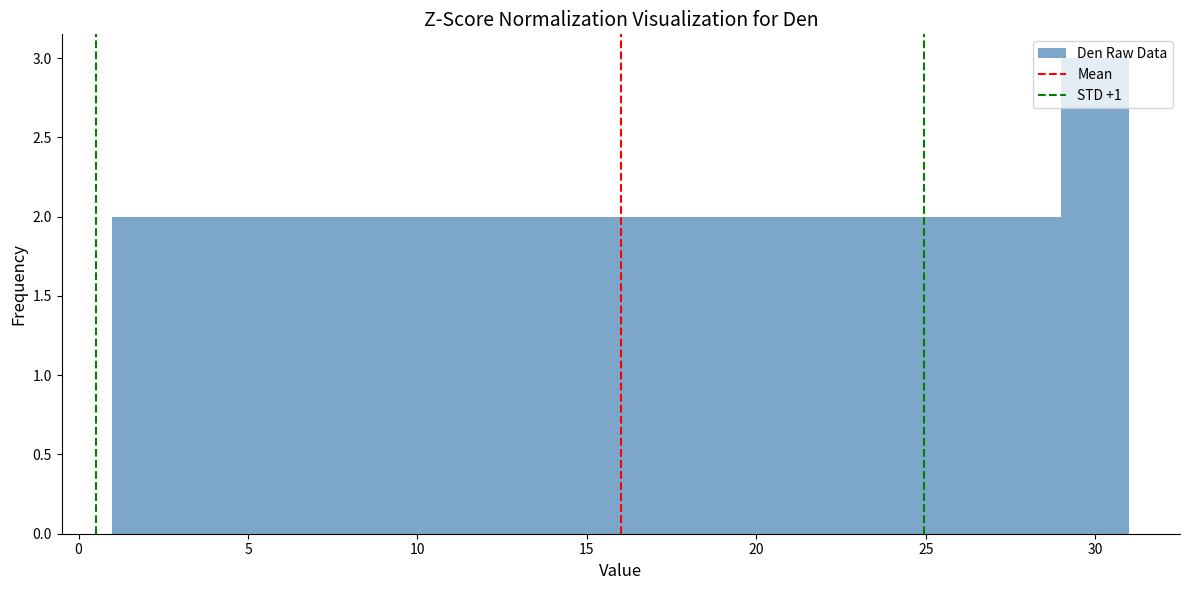

What is the height of the bar covering 25 to 27 on the x-axis? The values are not printed on the chart, so give them approximately, as read against the axis.

2